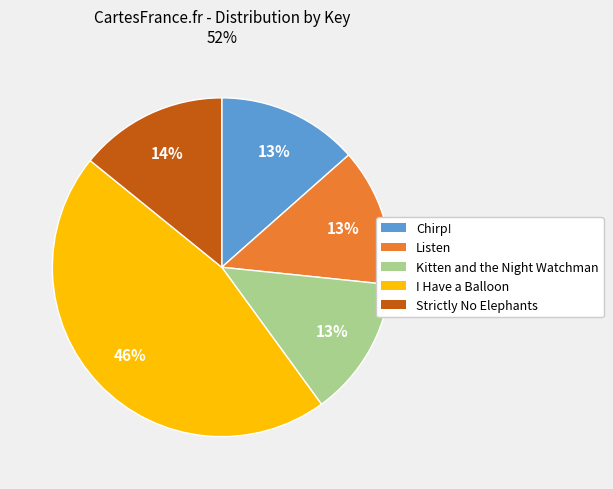

Is there any slice that represents more than half of the pie?

No